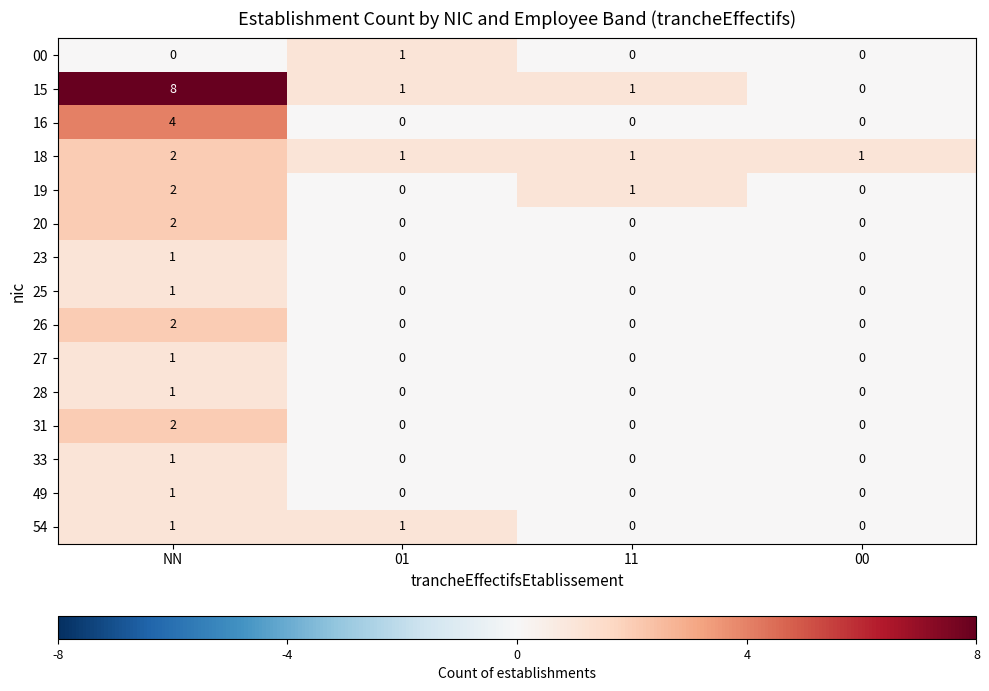

True or false: 54 has a value of 0 at 11.

True